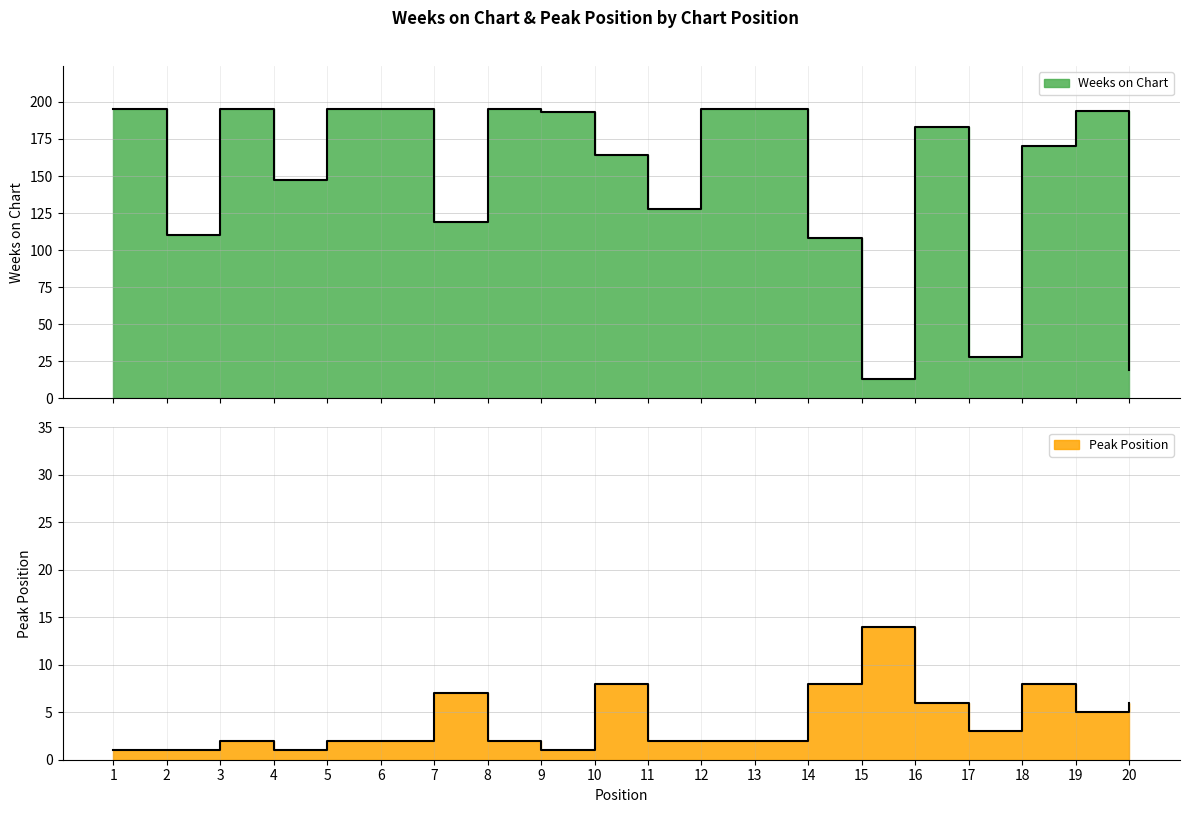

Which series has the largest total across all categories?

Weeks on Chart